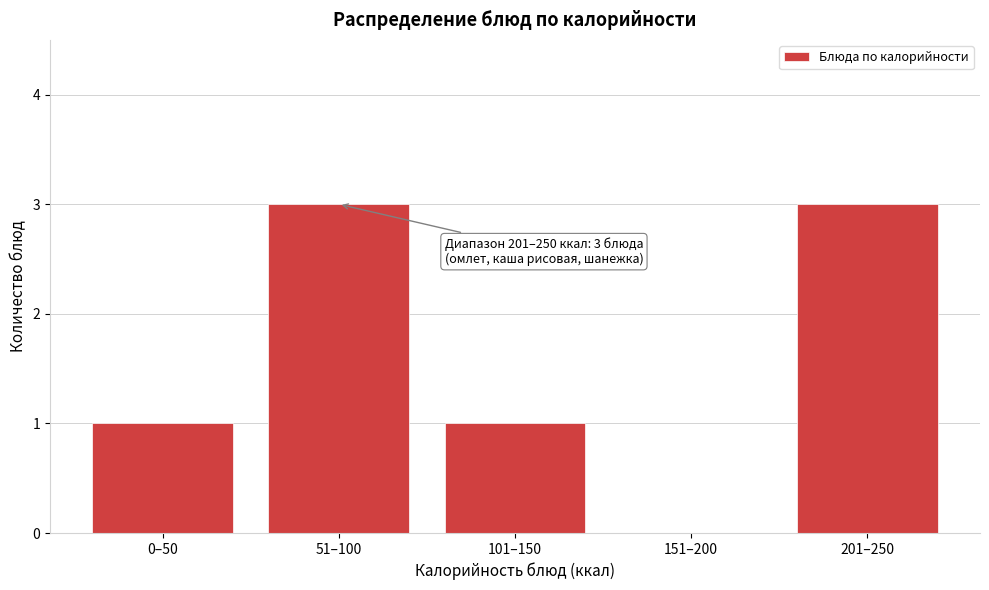

Reading left to right, what are all the values shown in this chart?

0–50=1	51–100=3	101–150=1	151–200=0	201–250=3